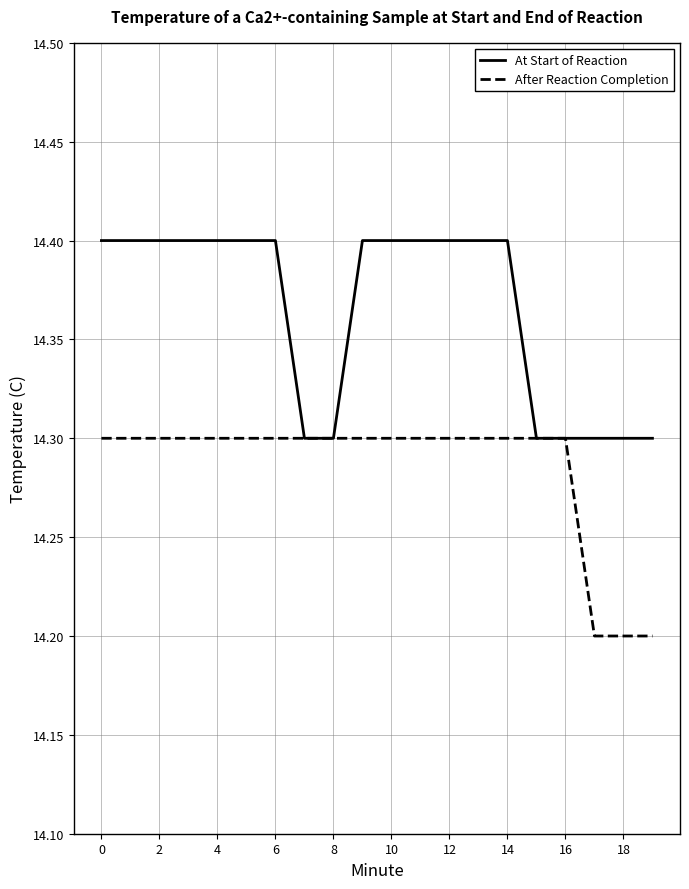

What is the minimum value shown in the chart?

14.2